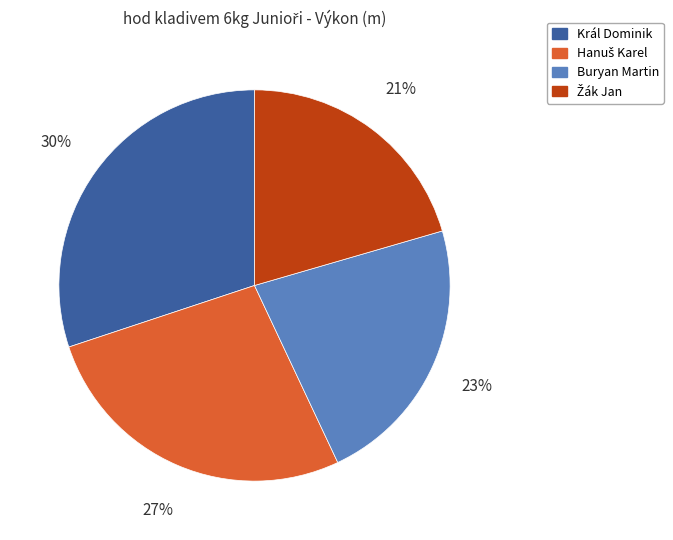

Is Buryan Martin the majority of the pie?

No